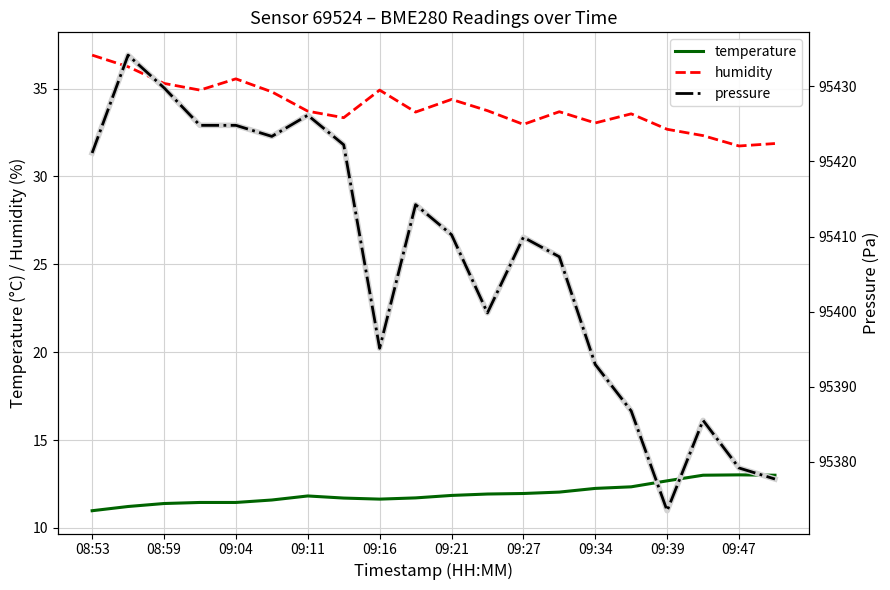

True or false: temperature and pressure cross at least once.

False